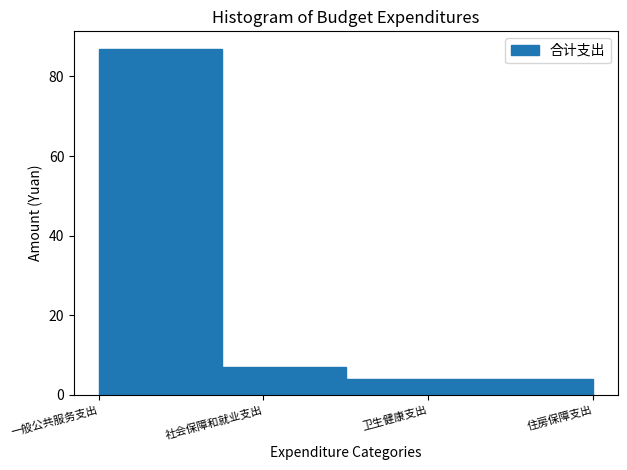

Reading left to right, transcribe all the data shown in this chart.

87	7	4	4